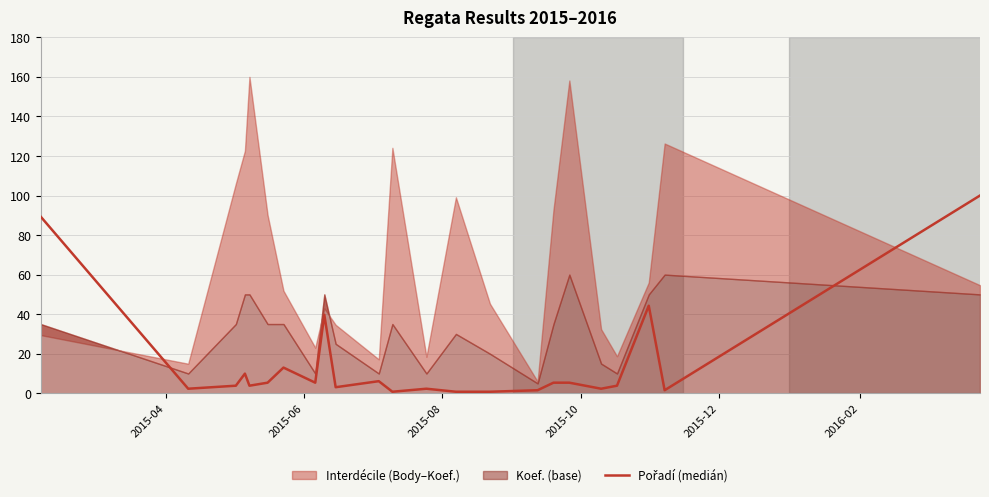

How many data points does each series have?

23